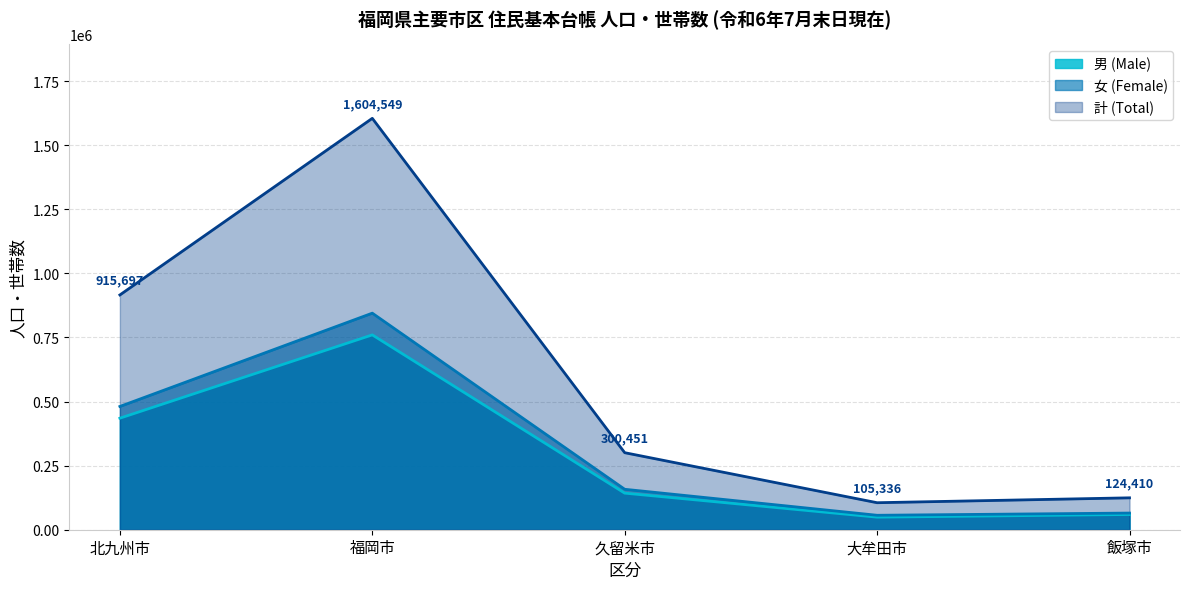

How many data points in 飯塚市 are less than 64965?

2